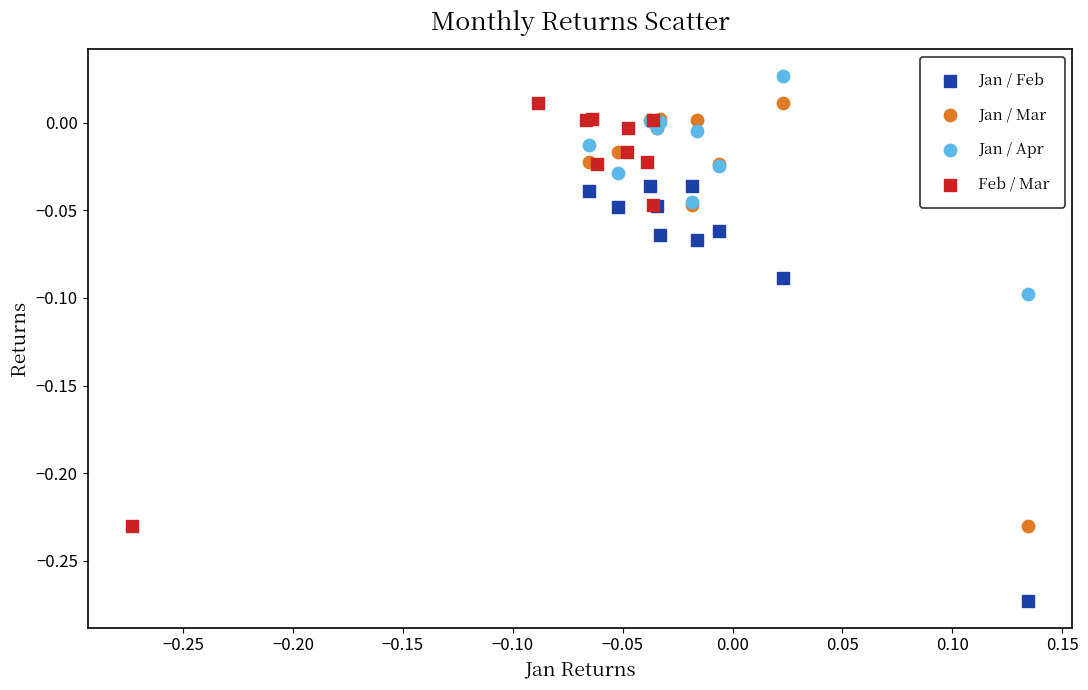

Which series reaches the maximum Y coordinate?

Jan / Apr